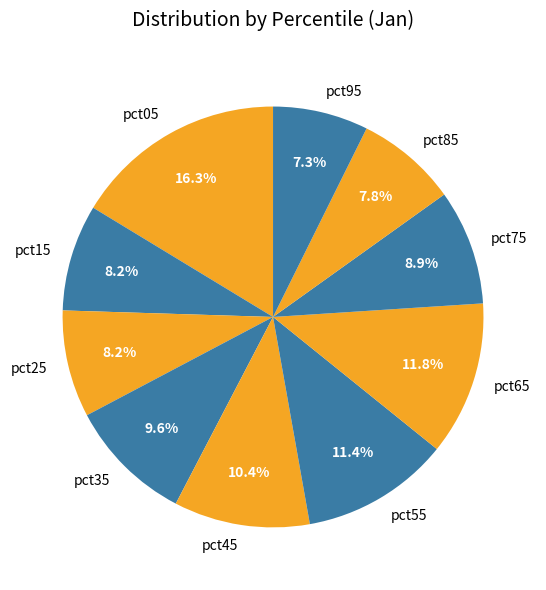

True or false: pct45 accounts for 18% of the total.

False